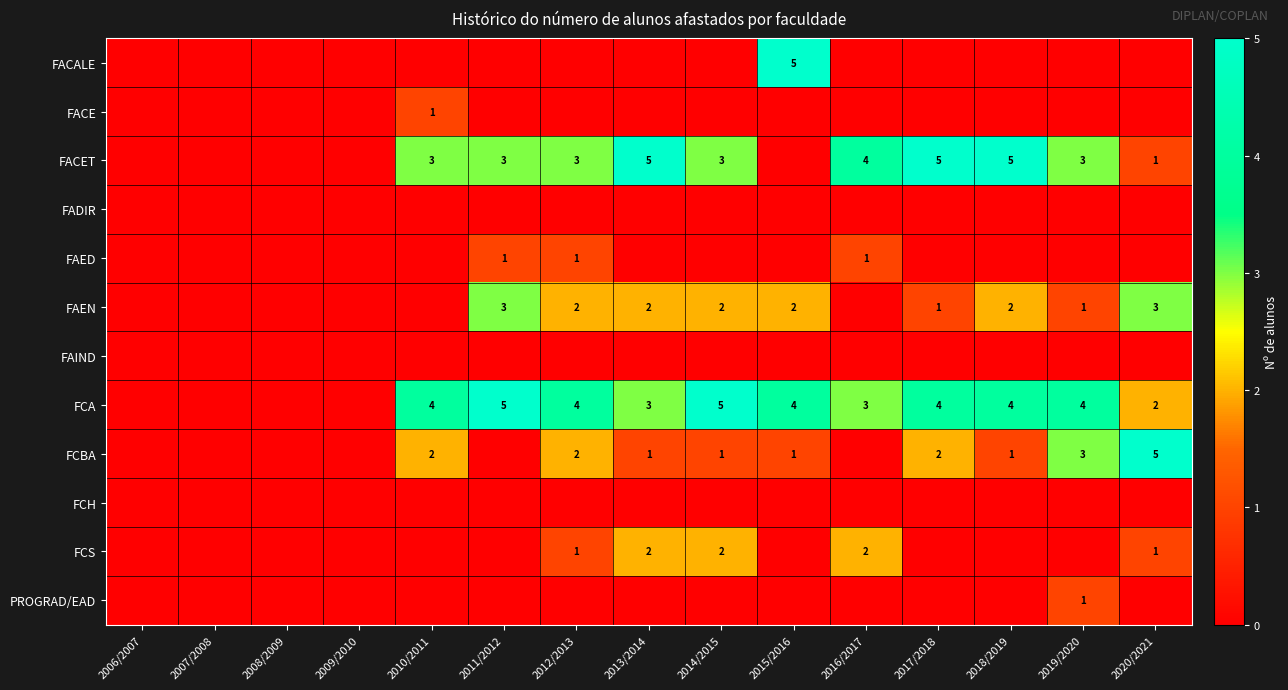

The value of FACET at 2014/2015 is 3. True or false?

True